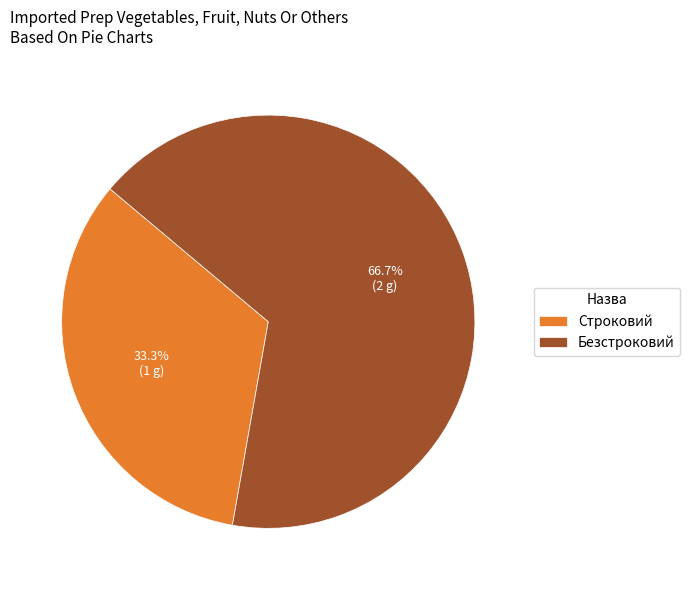

Is the sum of Строковий and Безстроковий greater than half?

Yes